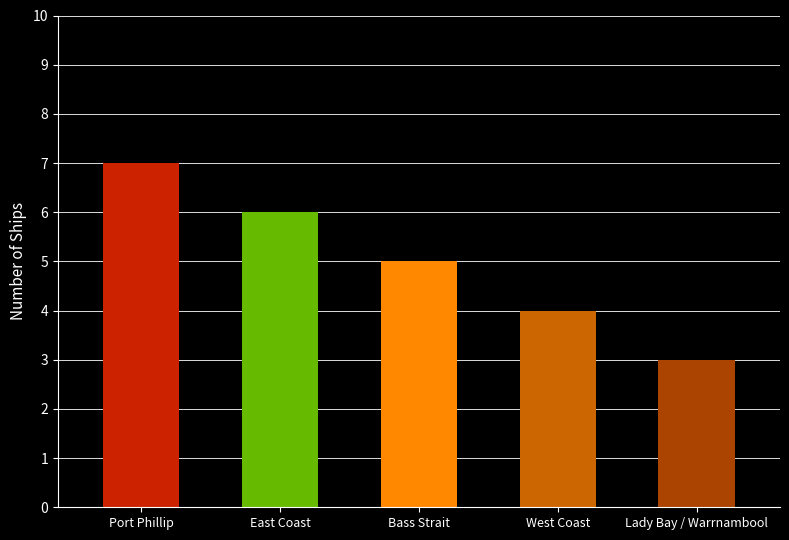

What is the sum of all values?

25